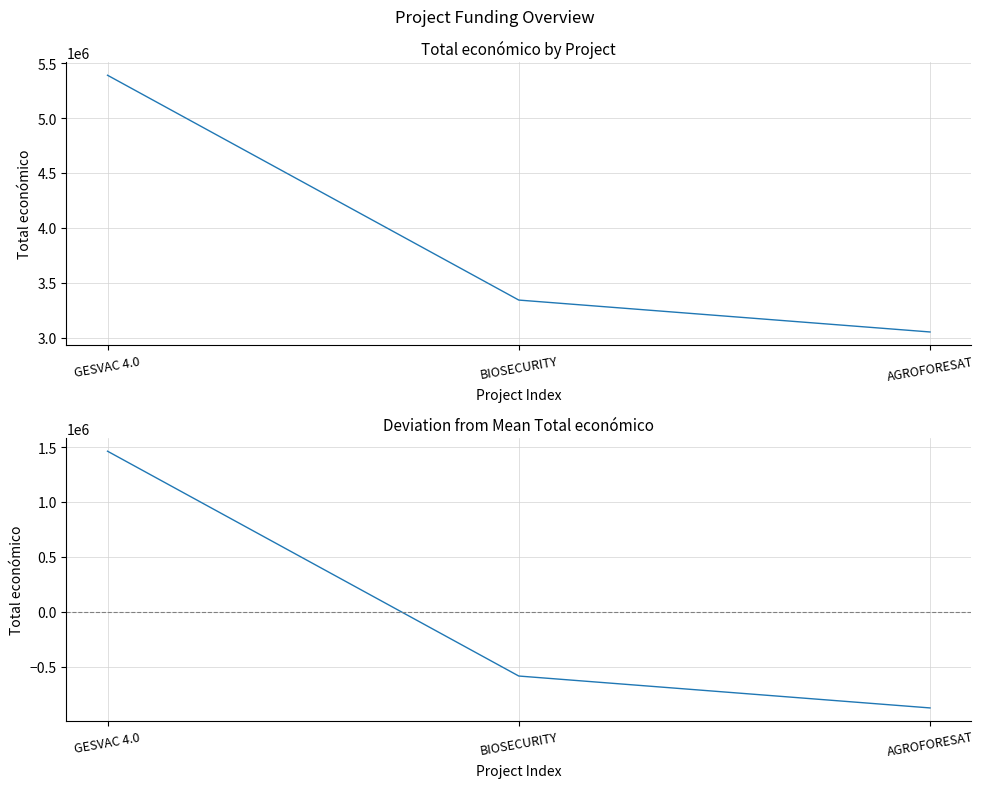

Where does the Deviation from mean series first go above -585889?

GESVAC 4.0